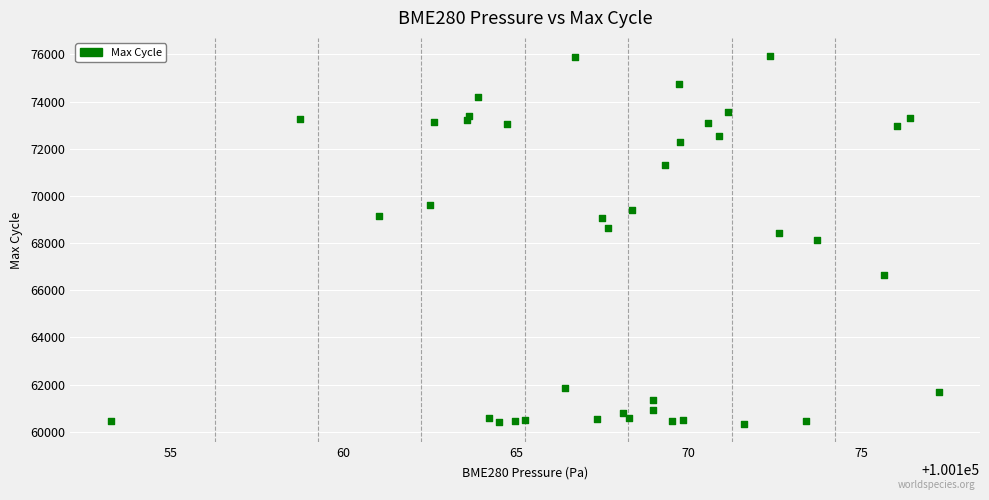

What is the range of Y values (max minus min)?

15582